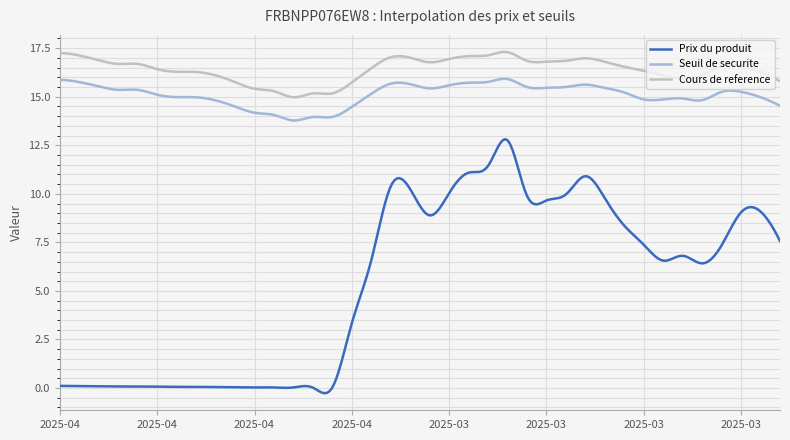

True or false: Seuil de securite and Cours de reference intersect in this chart.

False